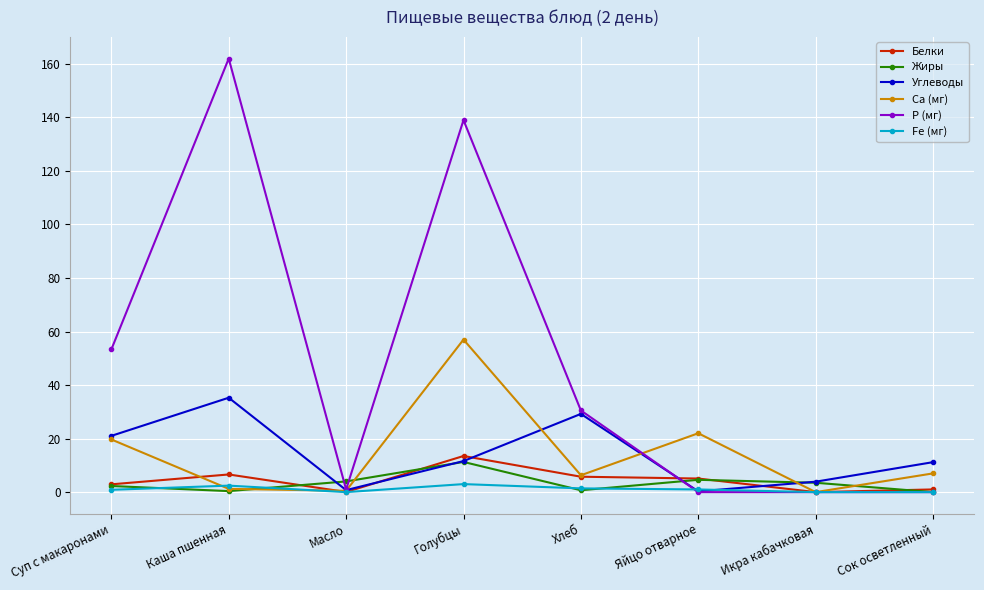

Which category has the highest value in the Р (мг) series?

Каша пшенная